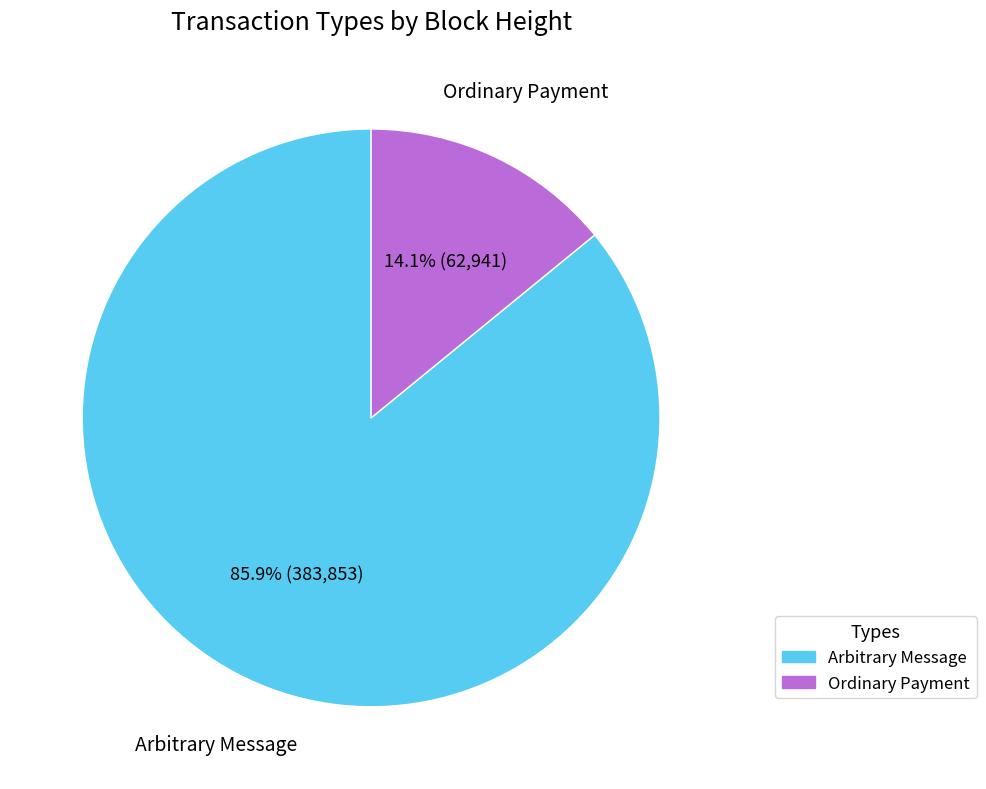

What is the ratio of the value at Arbitrary Message to the value at Ordinary Payment?

6.1